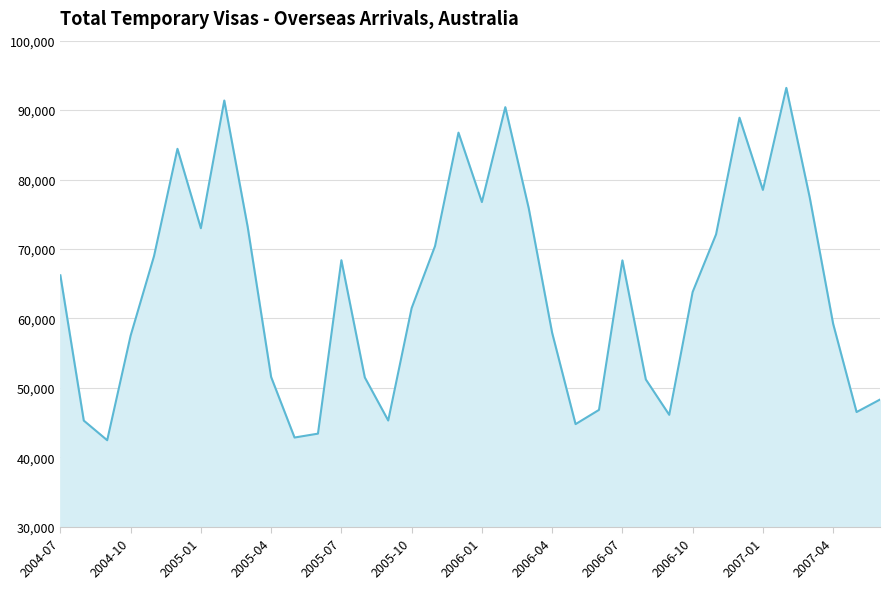

What is the difference between the maximum and minimum values?

50760